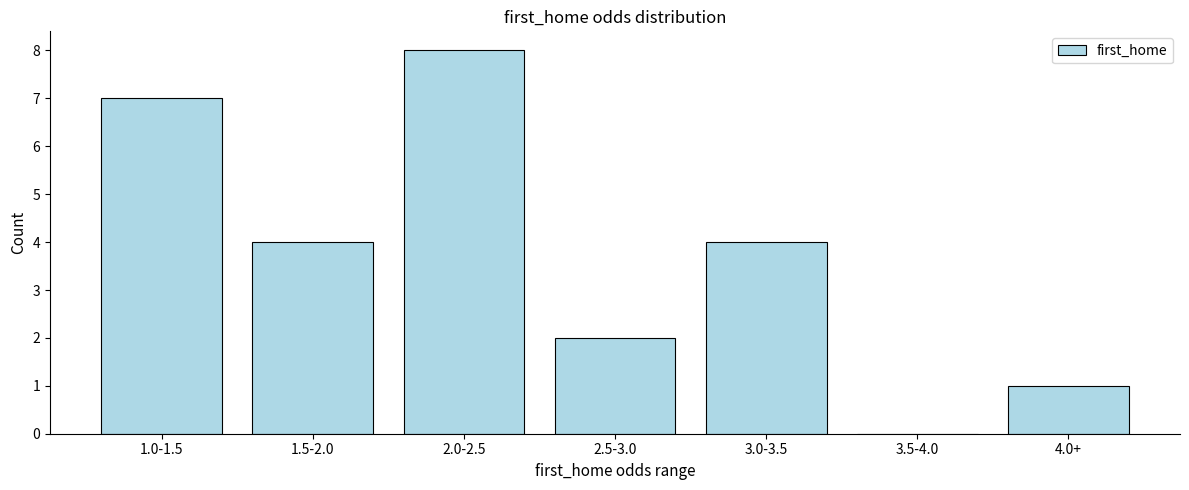

Reading right to left, what are all the values shown in this chart?

4.0+=1	3.5-4.0=0	3.0-3.5=4	2.5-3.0=2	2.0-2.5=8	1.5-2.0=4	1.0-1.5=7